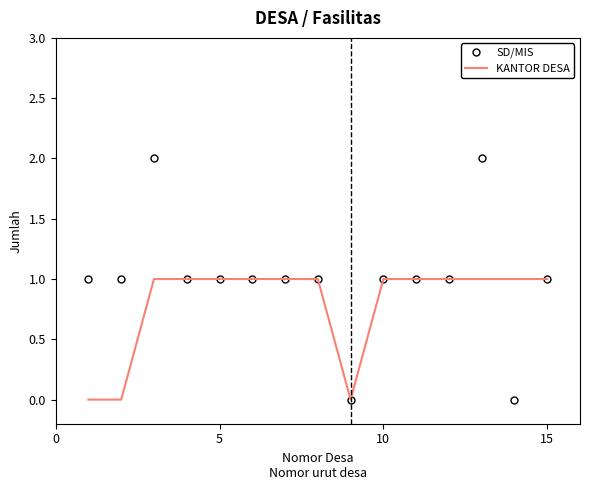

Which series has the largest range (max minus min)?

SD/MIS